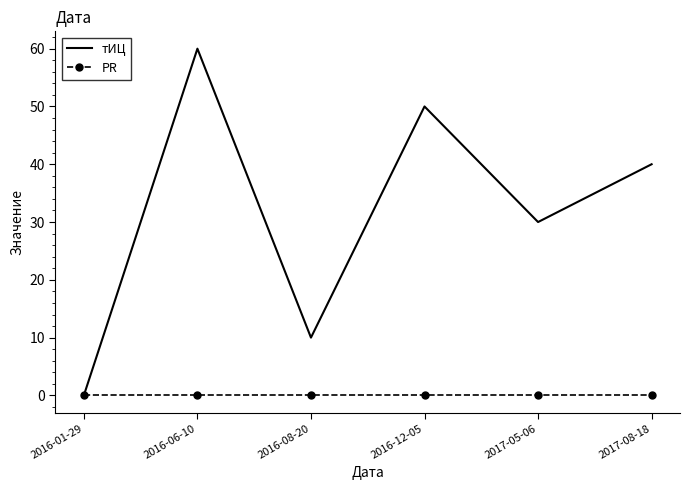

Reading left to right, list all the values displayed in this chart.

тИЦ: 2016-01-29=0	2016-06-10=60	2016-08-20=10	2016-12-05=50	2017-05-06=30	2017-08-18=40
PR: 2016-01-29=0	2016-06-10=0	2016-08-20=0	2016-12-05=0	2017-05-06=0	2017-08-18=0